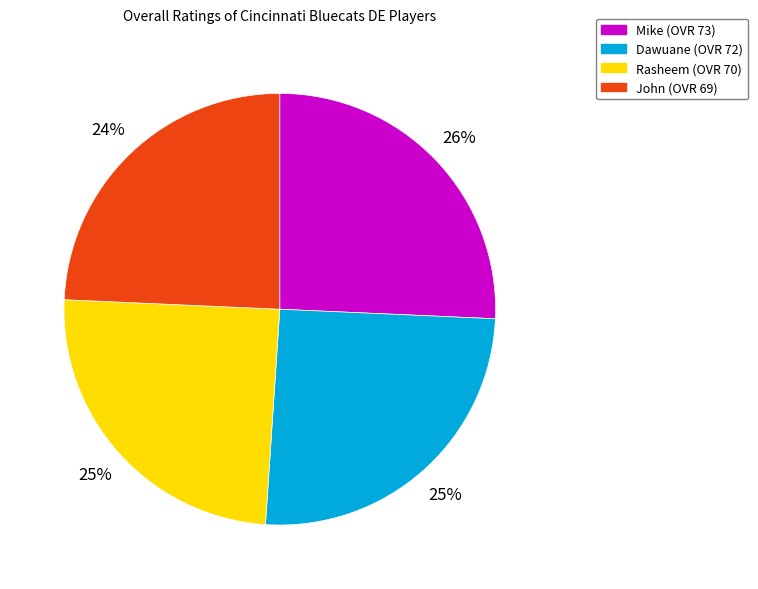

Count the number of slices in the pie.

4